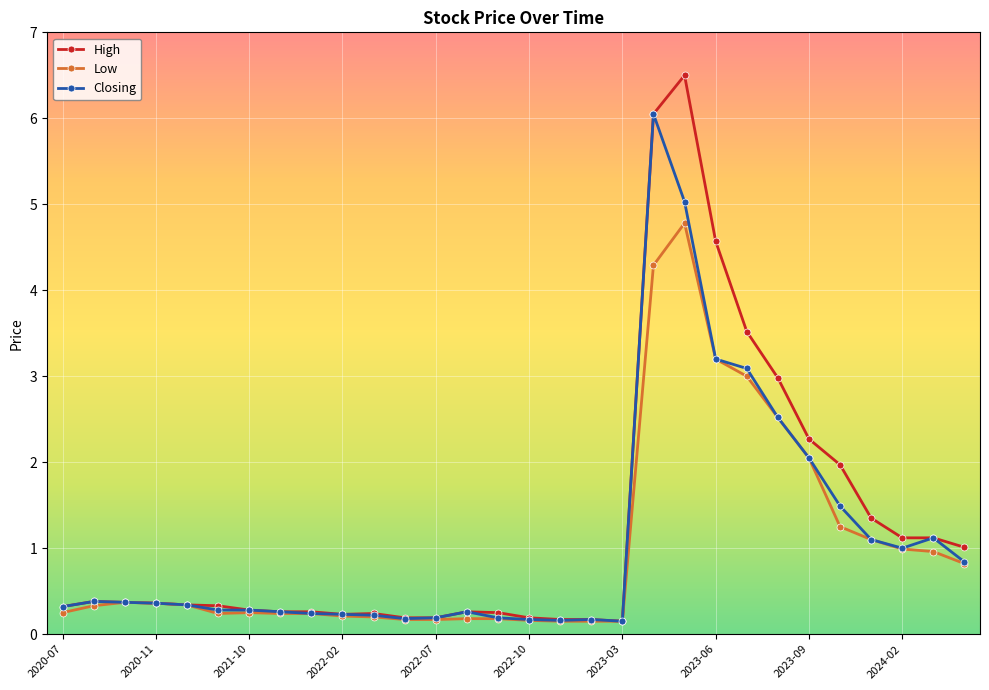

What is the highest value of the High series?

6.5